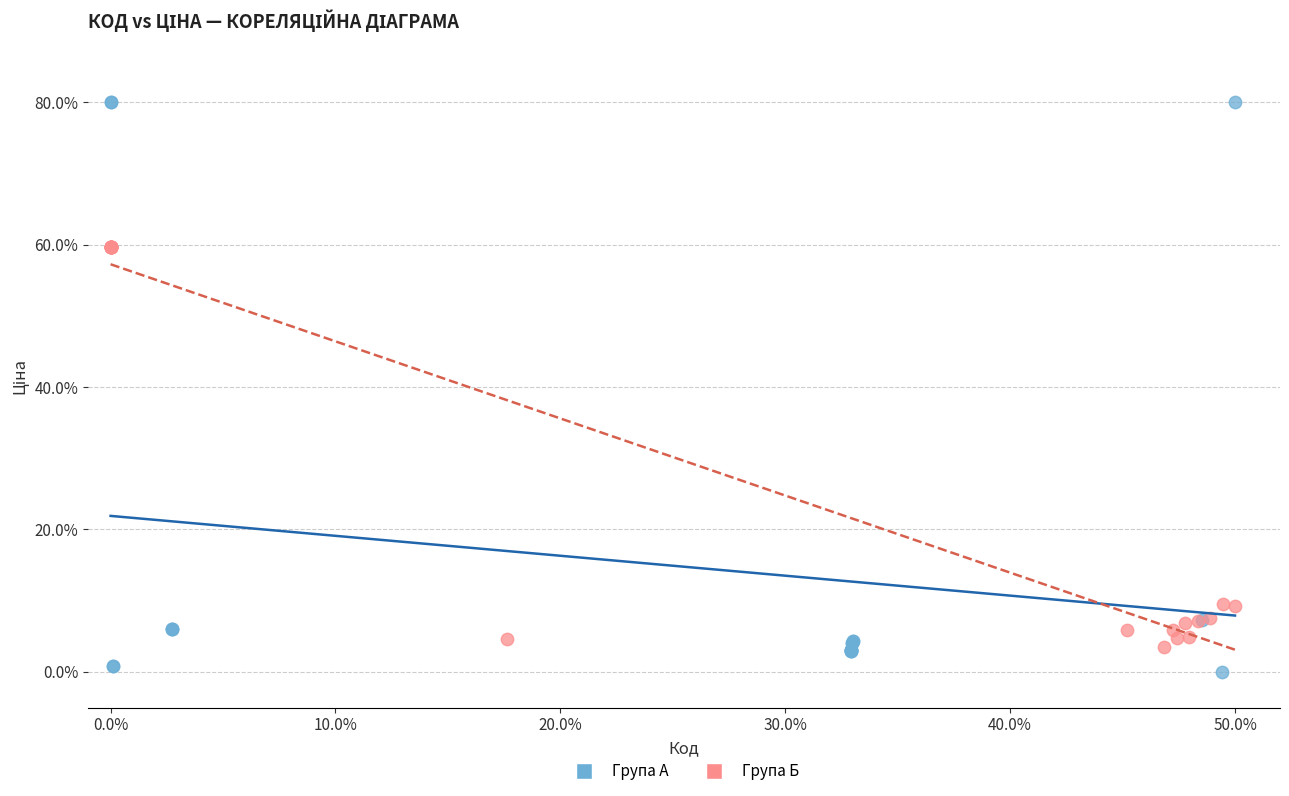

What are all the series names shown in the legend?

Група А, Група Б